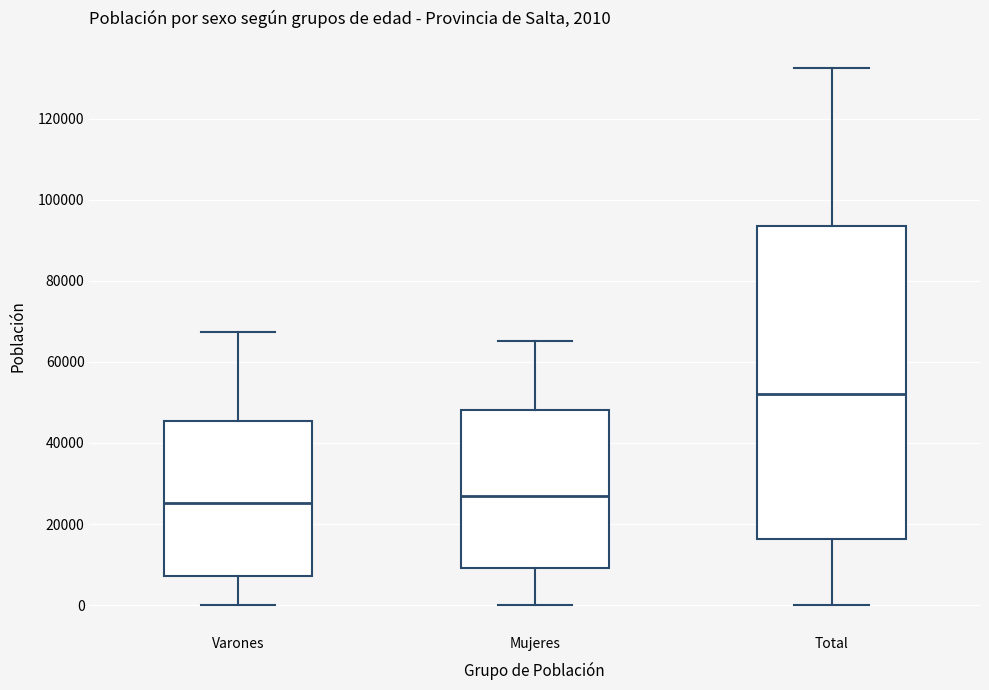

Which box is the tallest, from its lower edge to its upper edge?

Total